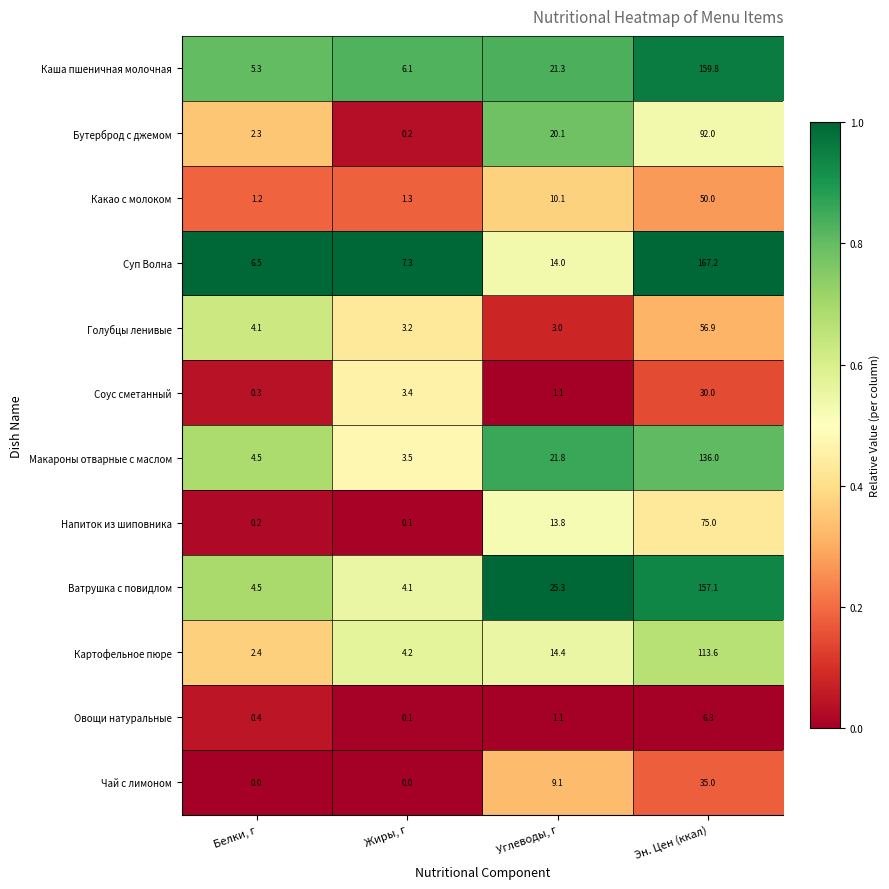

At which category is the sum across all series the highest?

Эн. Цен (ккал)